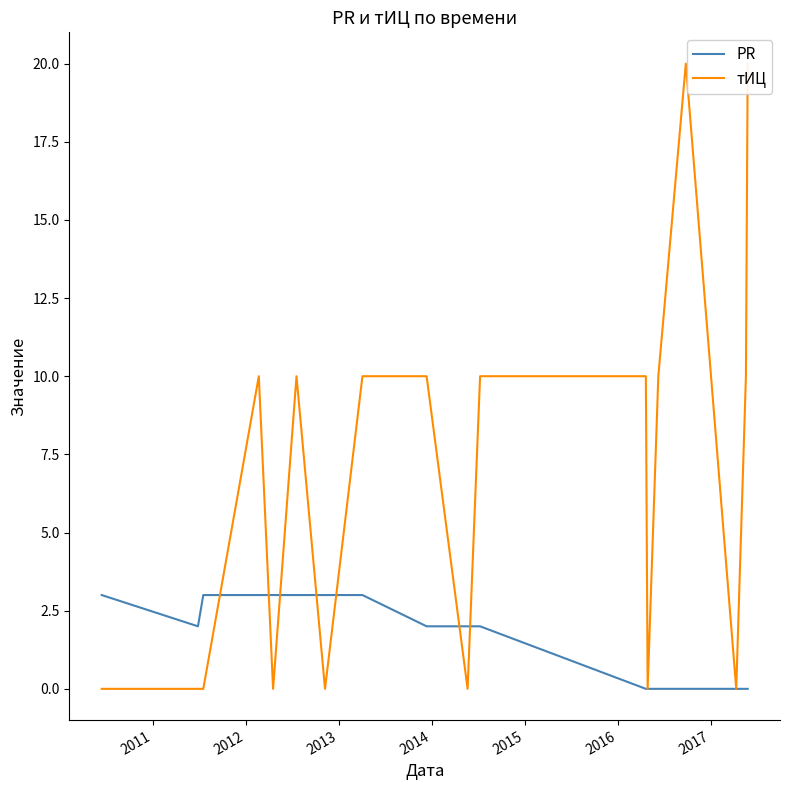

What is the difference between the second highest and second lowest values in the PR series?

3